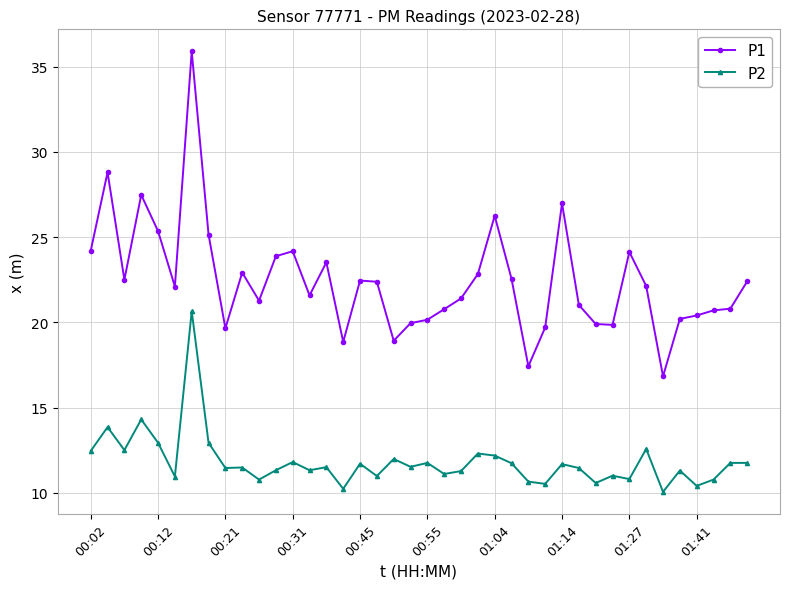

Count the number of data series in this chart.

2